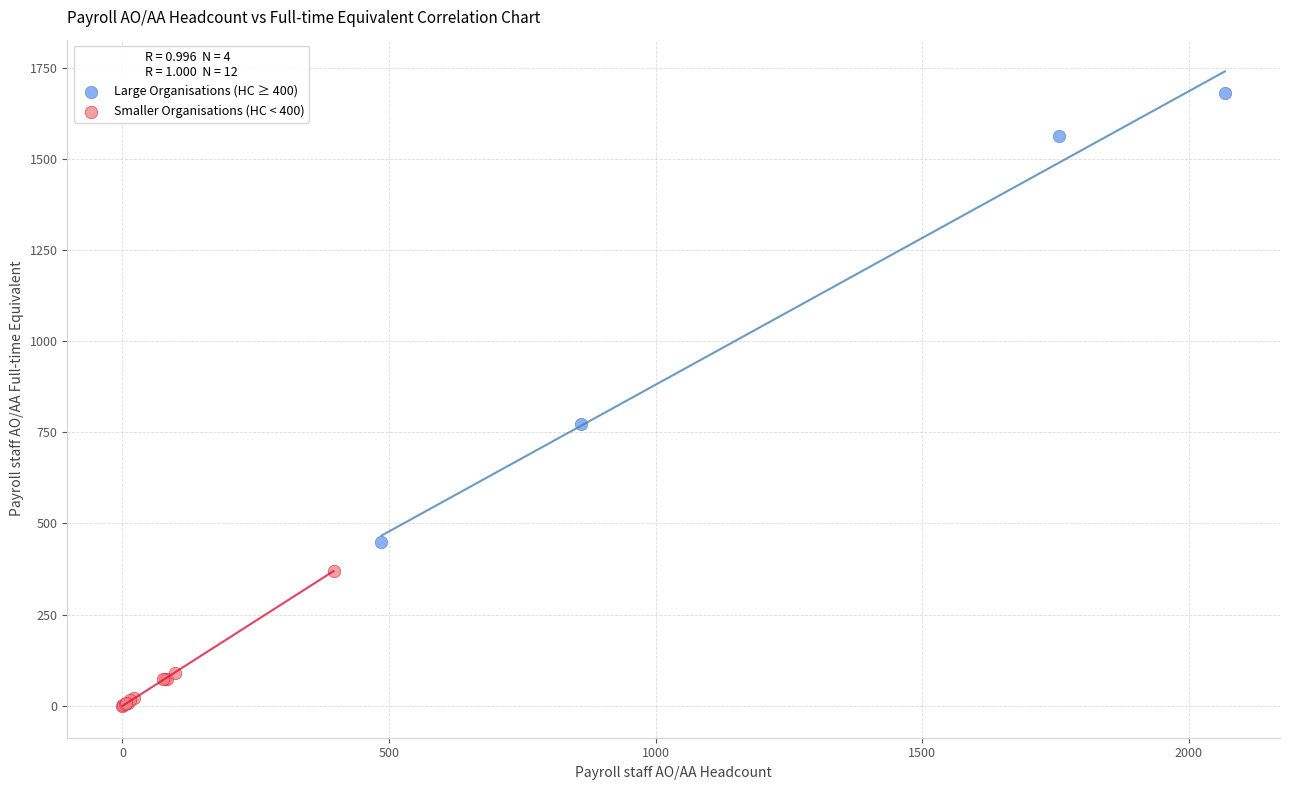

Which series contains the lowest Y value?

Smaller Organisations (HC < 400)